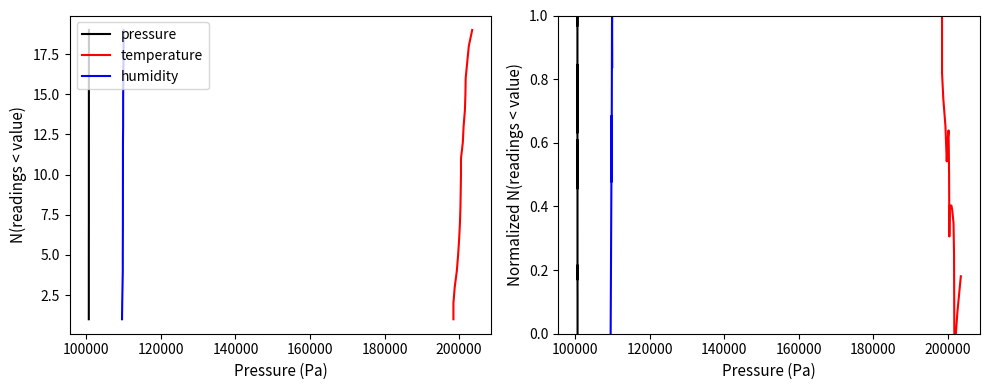

What is the value of the humidity point at the 16th from the left?

1.0